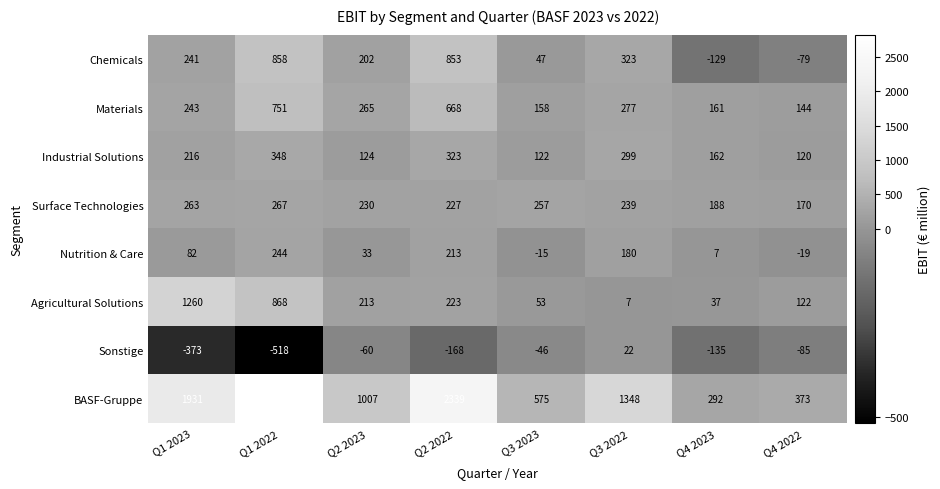

How many categories are shown in the chart?

8